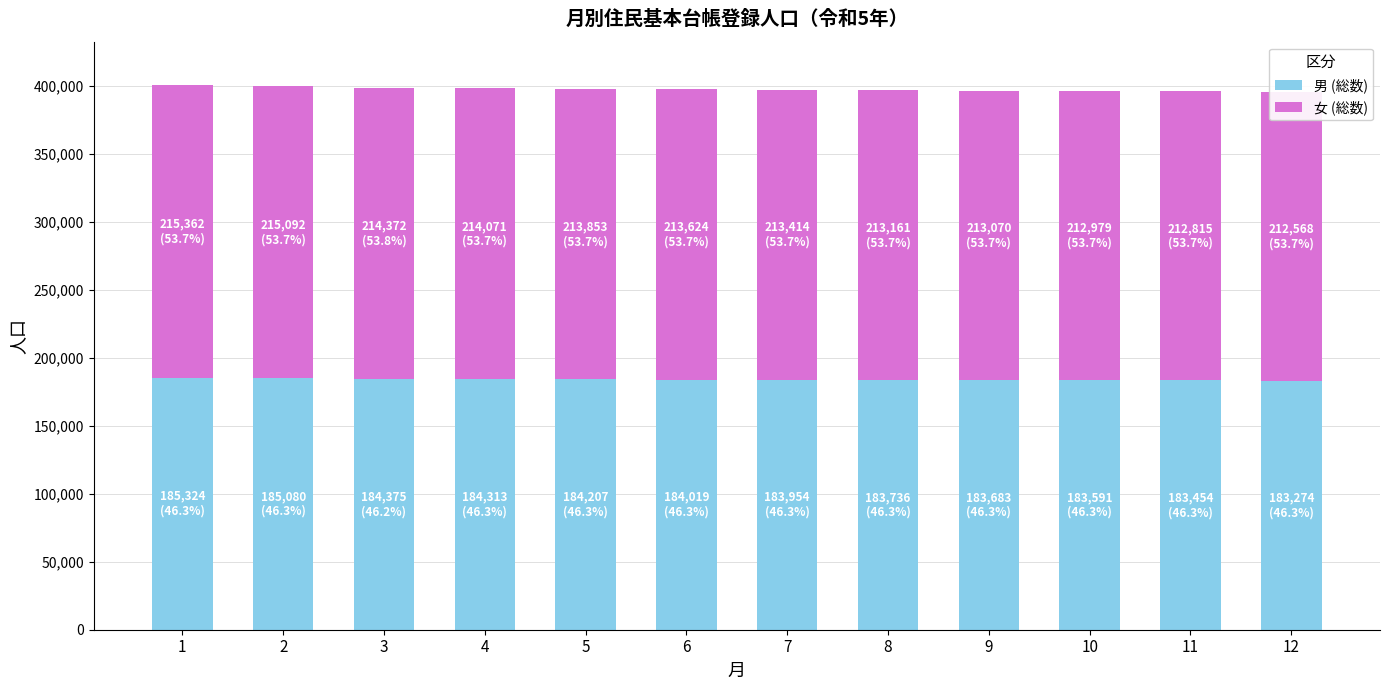

At which label does 男 (総数) reach its peak?

1